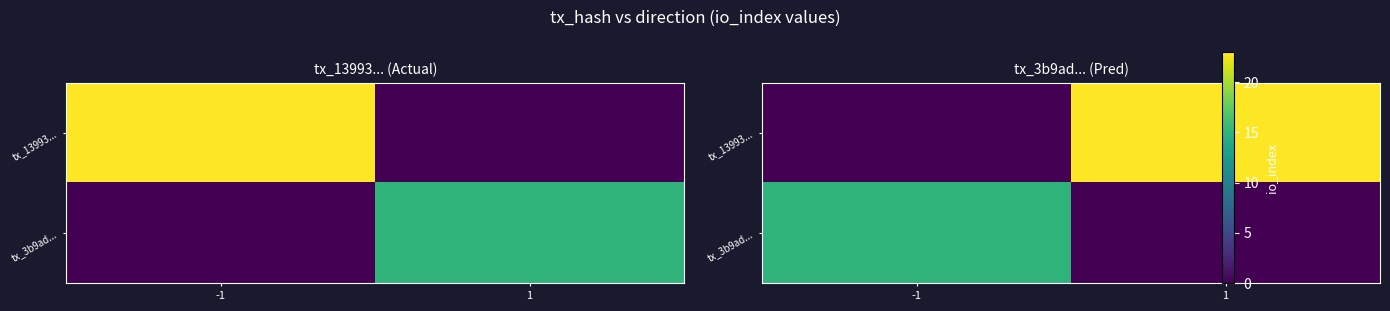

The tx_3b9ad... series shows 6 at -1. True or false?

False